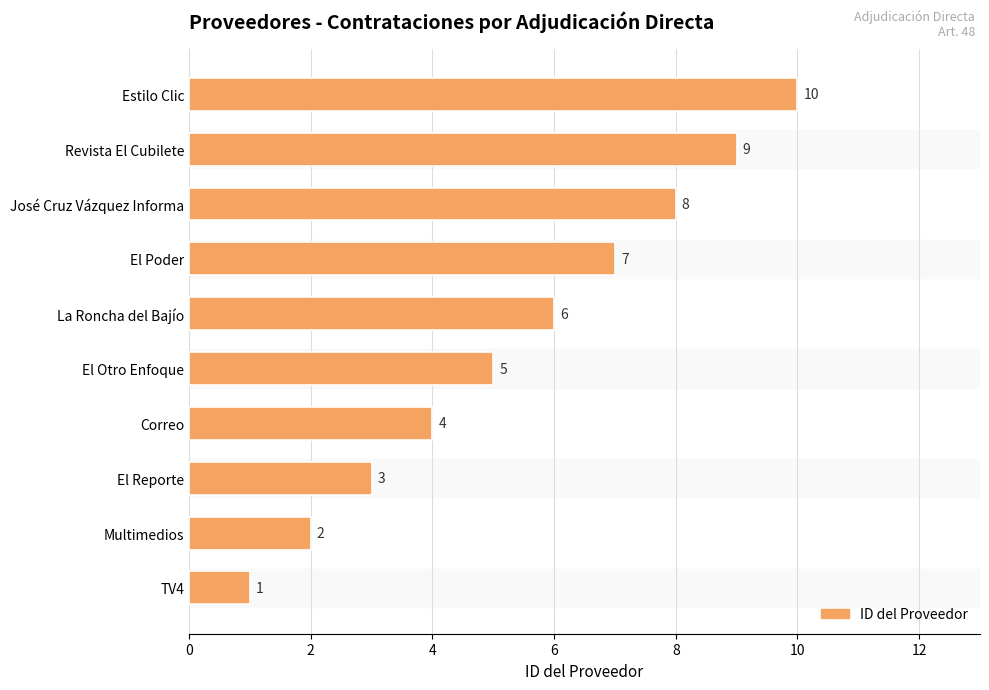

What is the ratio of the value at Correo to the value at TV4?

4.0